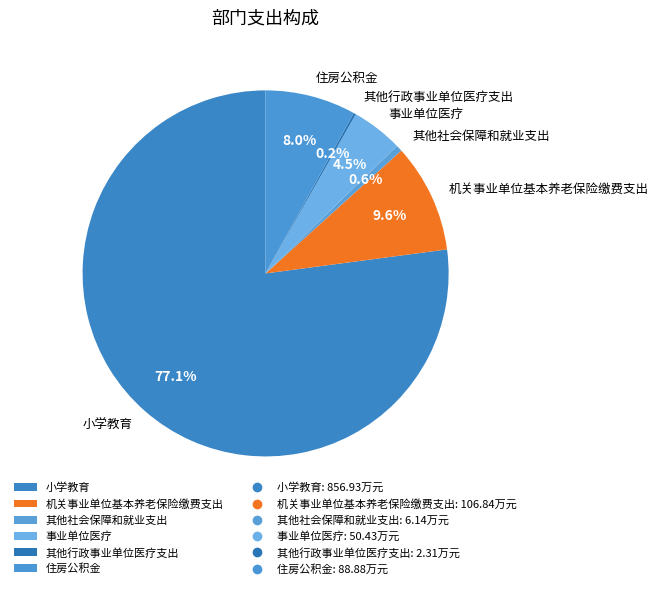

Combined, do 事业单位医疗 and 其他社会保障和就业支出 account for over 50%?

No